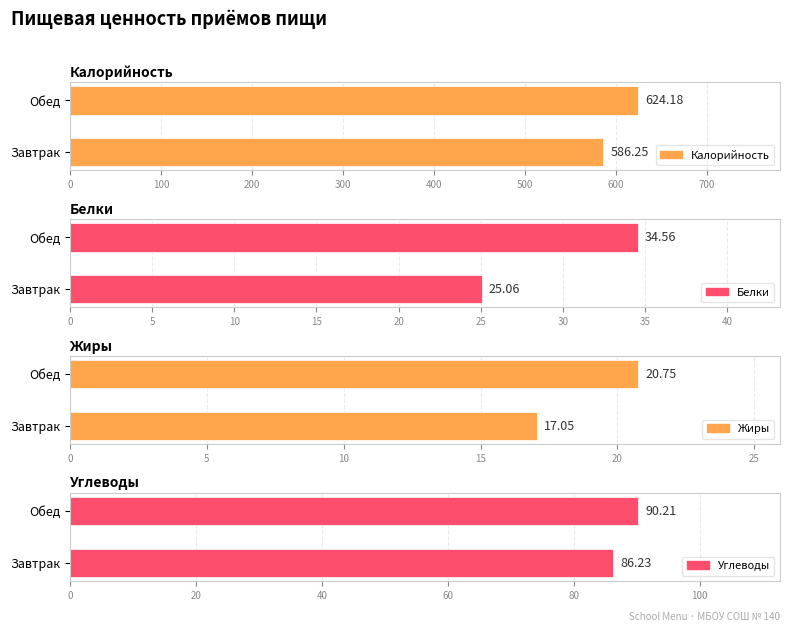

How many values in the Жиры series exceed 20?

1